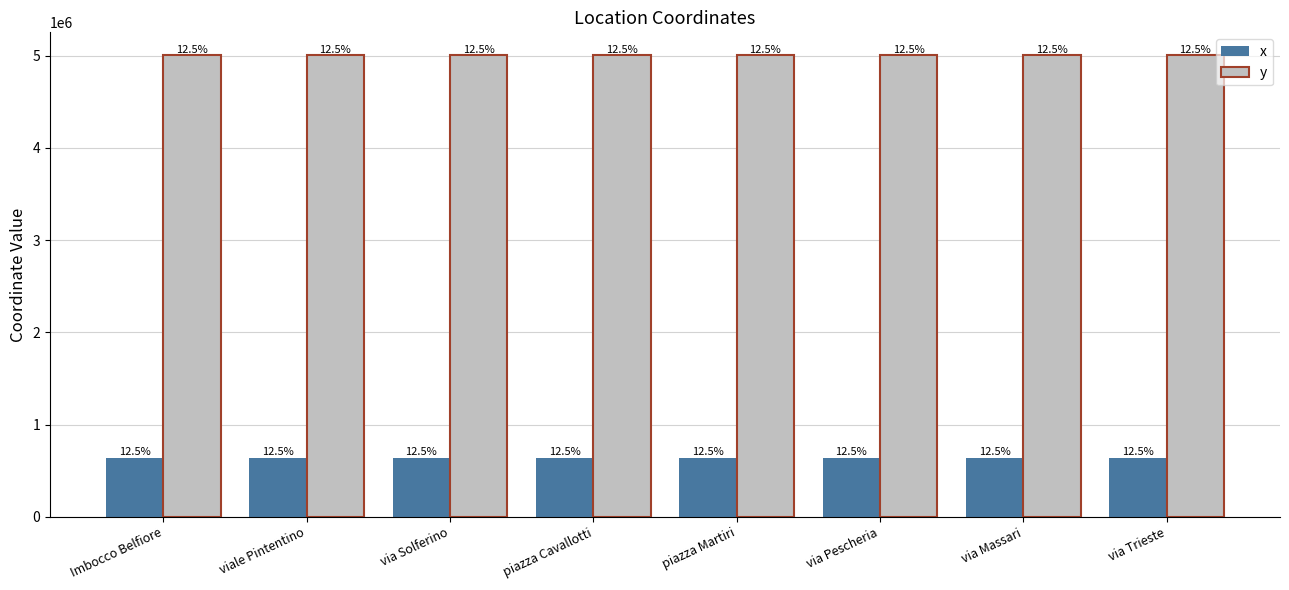

What value does the x series have at piazza Martiri?

640849